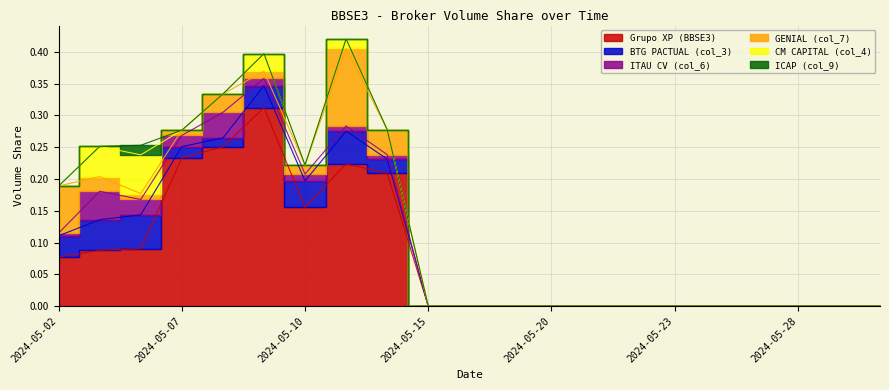

Rank the categories by CM CAPITAL (col_4) value from lowest to highest.

2024-05-02, 2024-05-07, 2024-05-08, 2024-05-10, 2024-05-14, 2024-05-15, 2024-05-16, 2024-05-17, 2024-05-20, 2024-05-21, 2024-05-22, 2024-05-23, 2024-05-24, 2024-05-27, 2024-05-28, 2024-05-29, 2024-05-31, 2024-05-13, 2024-05-09, 2024-05-03, 2024-05-06